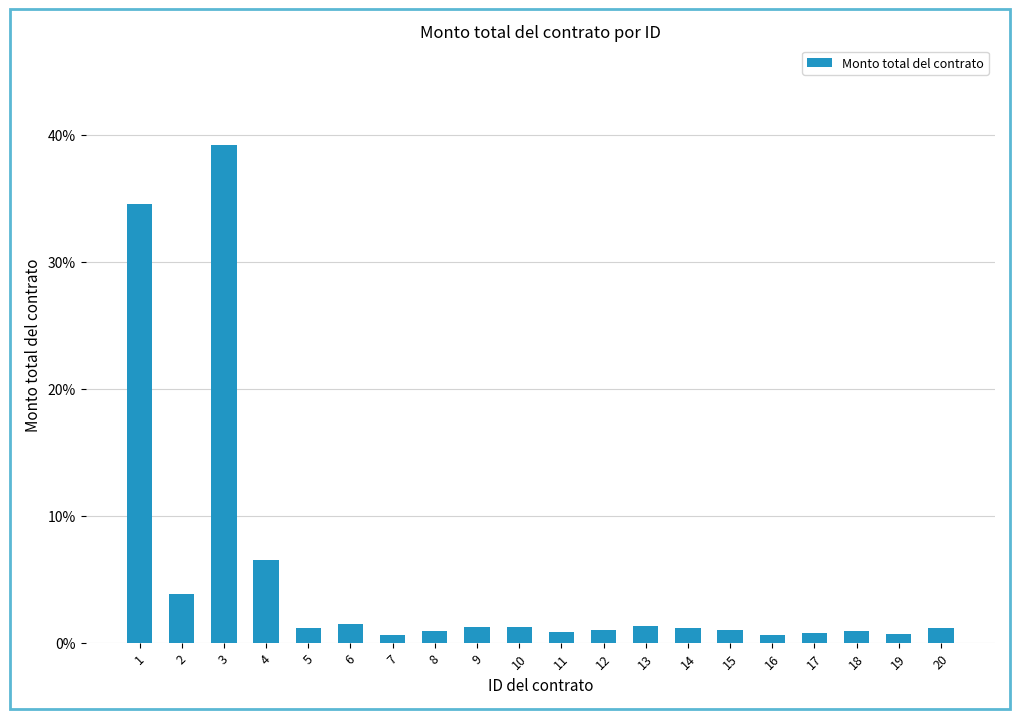

What is the sum of all values?

1.0